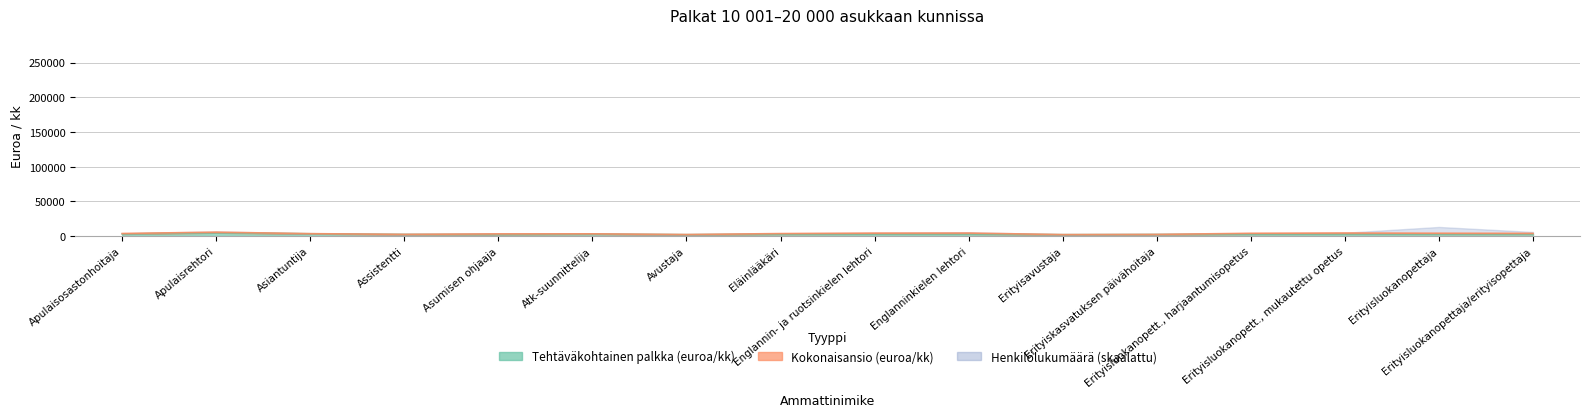

Which series has the largest total across all categories?

Kokonaisansio (euroa/kk)